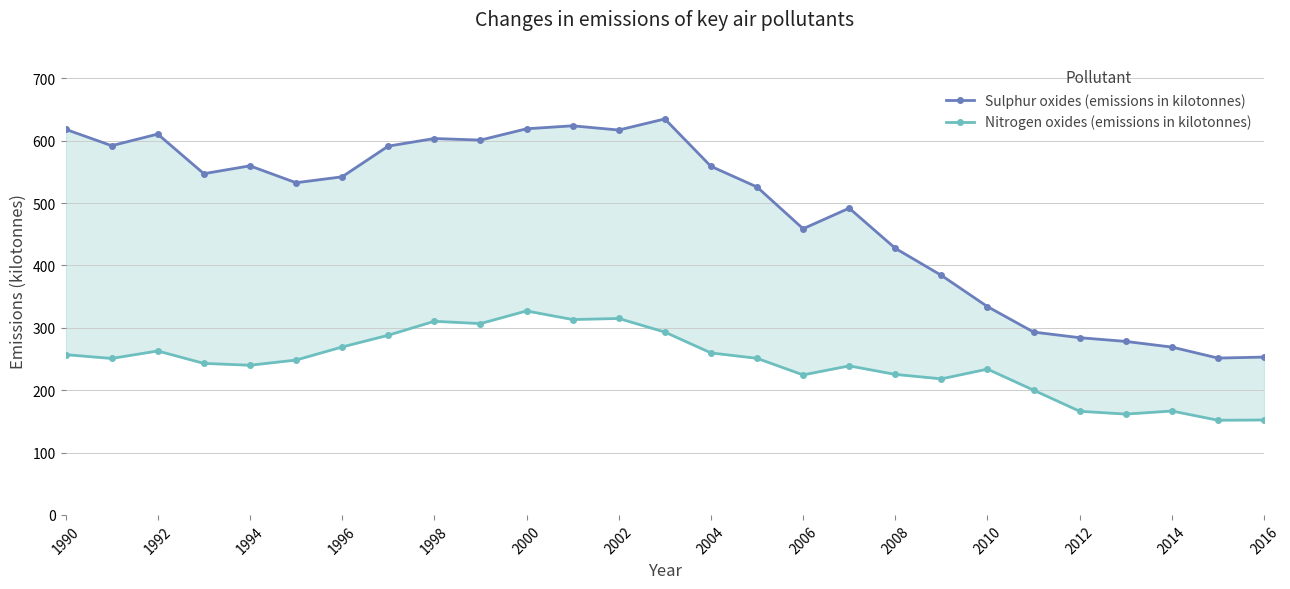

What is the sum of all Sulphur oxides (emissions in kilotonnes) values?

13105.2